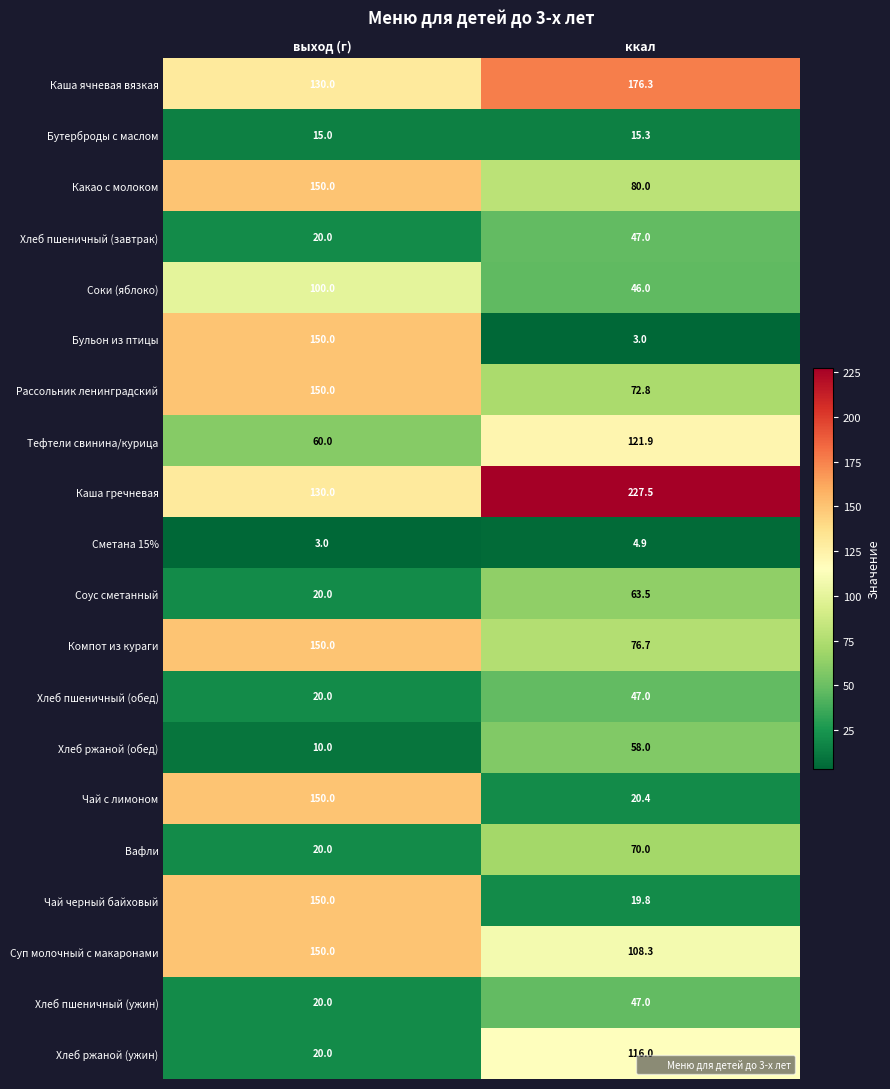

Which series has the largest total across all categories?

Каша гречневая